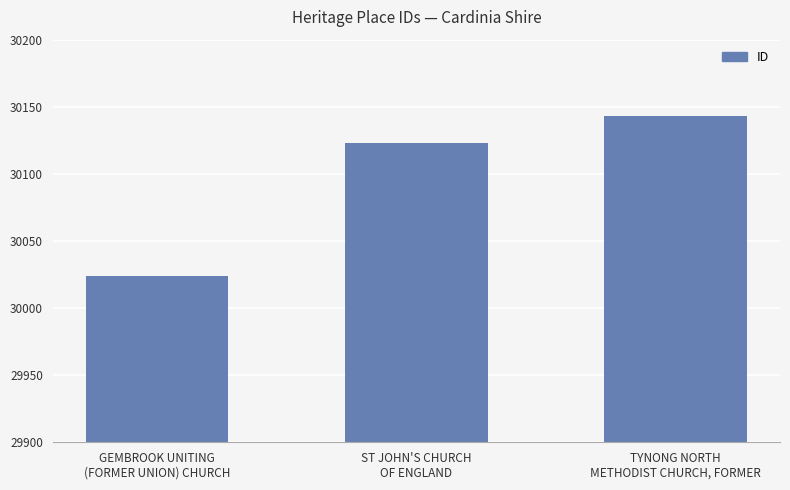

How many bars are there in total?

3